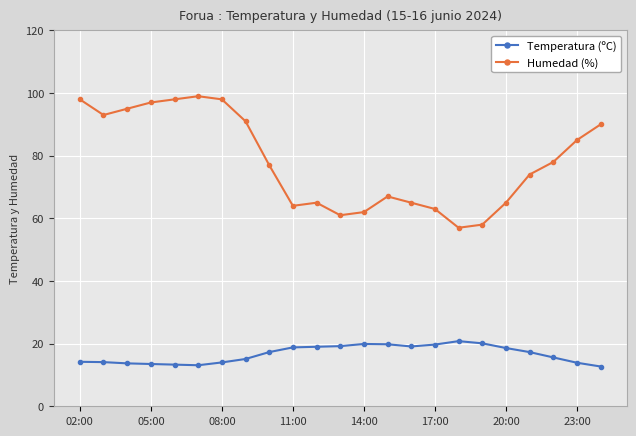

What is the value of the Humedad (%) point at the 20th from the left?

74.0